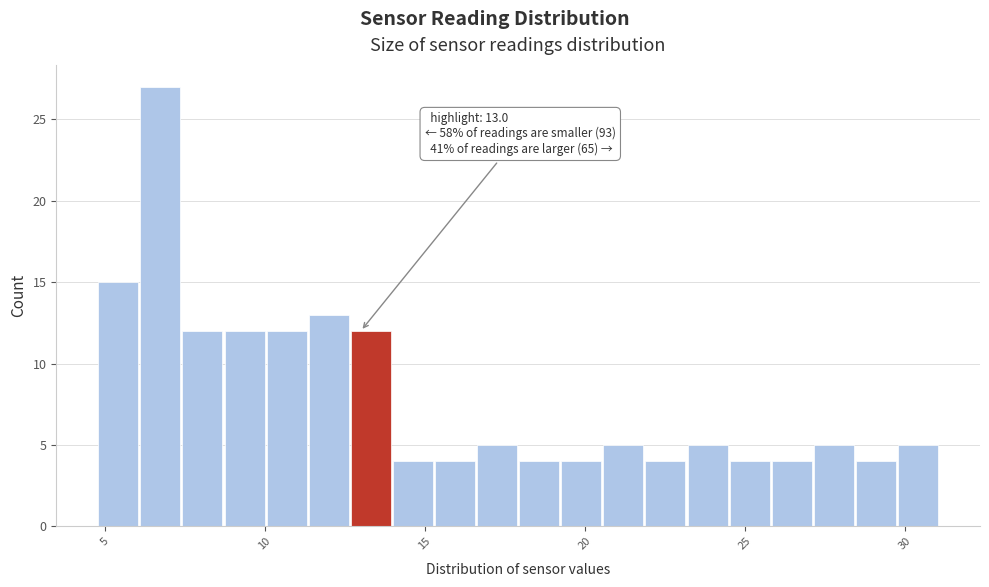

Read against the x-axis, roughly where is the centre of the tallest bar?

6.5